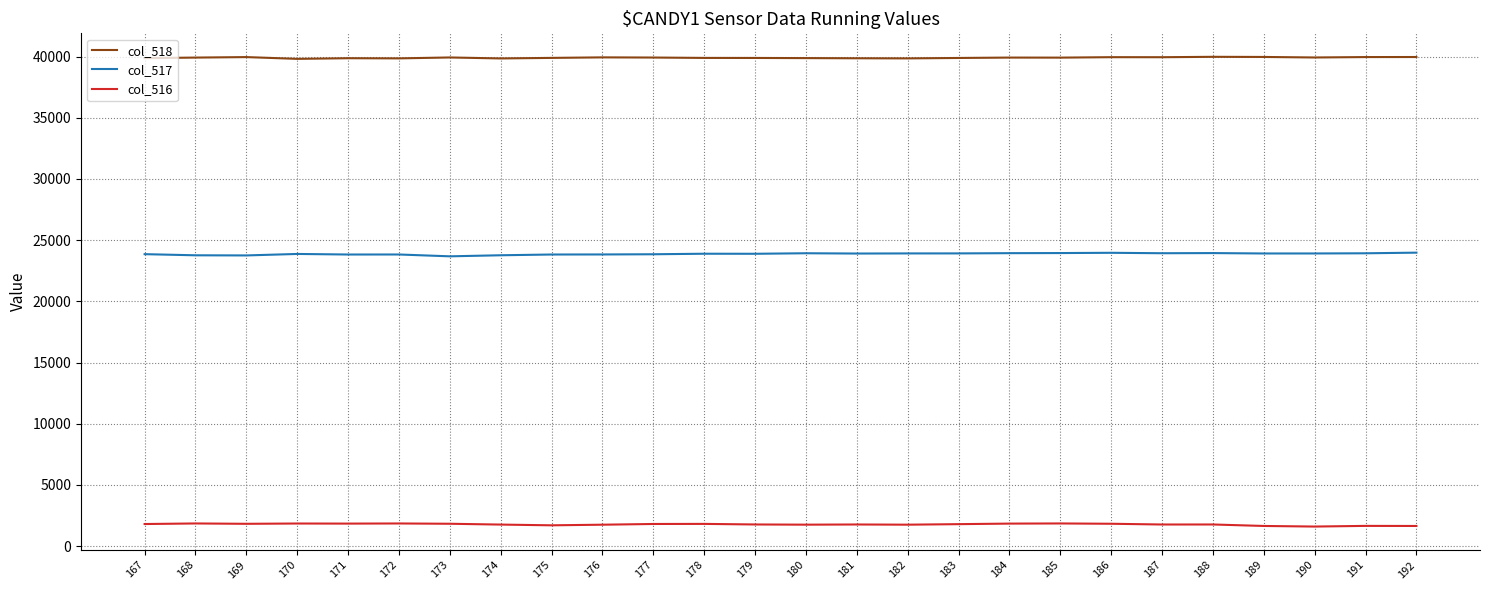

What is the sum of all col_517 values?

620758